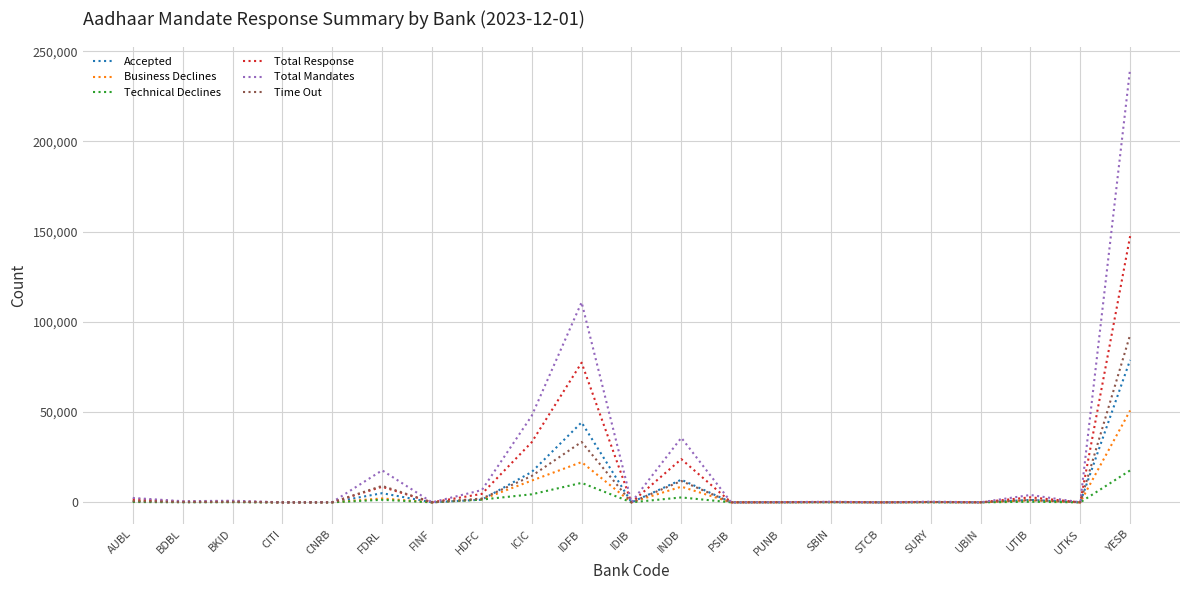

Which series ends up on top after the final intersection of Time Out and Accepted?

Time Out